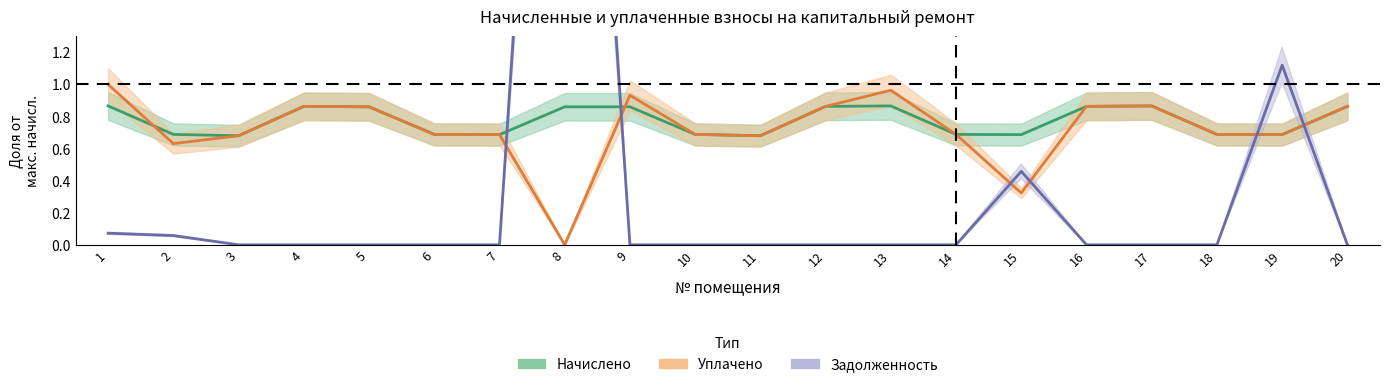

How many intersections are there between начислено and задолженность?

4